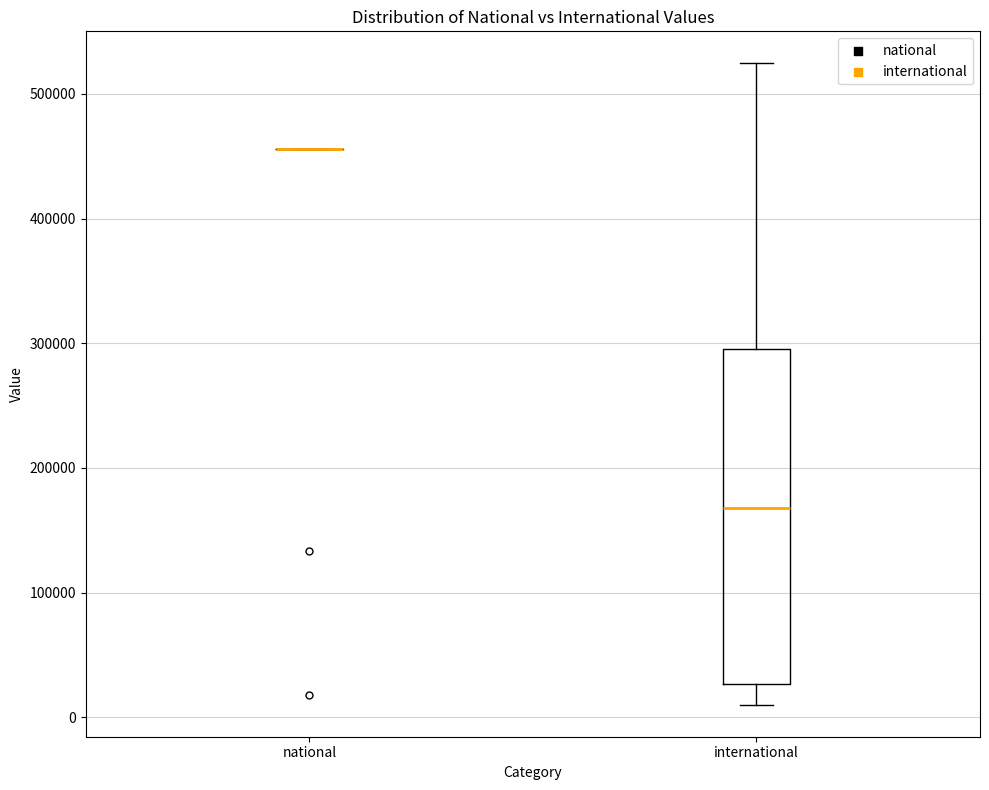

Reading left to right, transcribe this box plot: for each box, give where its median line is, the range the box spans, and where its two whiskers end, as read against the y-axis. The values are not printed on the chart, so give them approximately, as read against the axis.

national: box collapsed to a line at 460000, whiskers 460000 to 460000
international: median 170000, box 30000 to 300000, whiskers 10000 to 520000